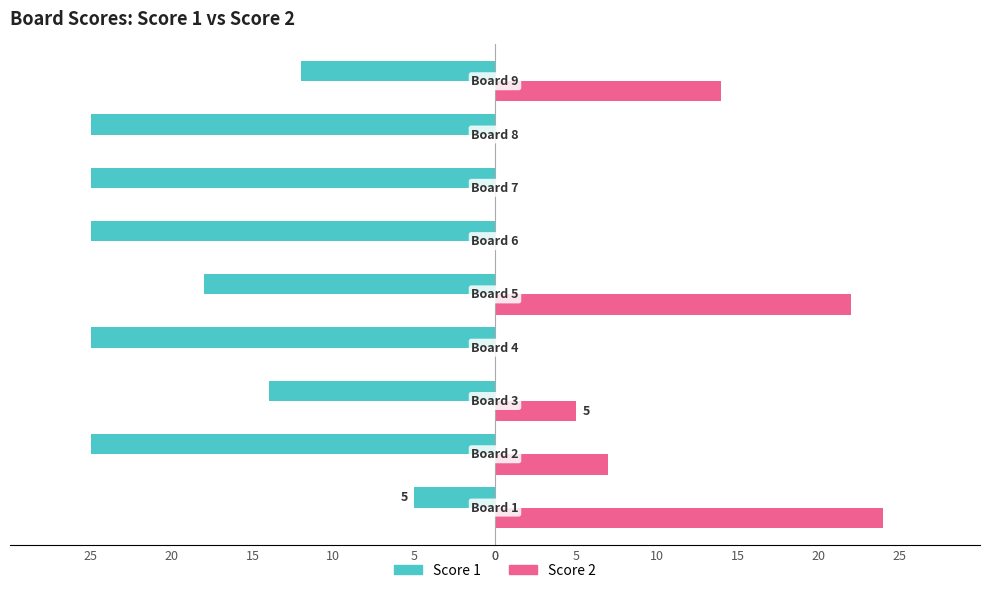

What are all the series names shown in the legend?

Score 1, Score 2